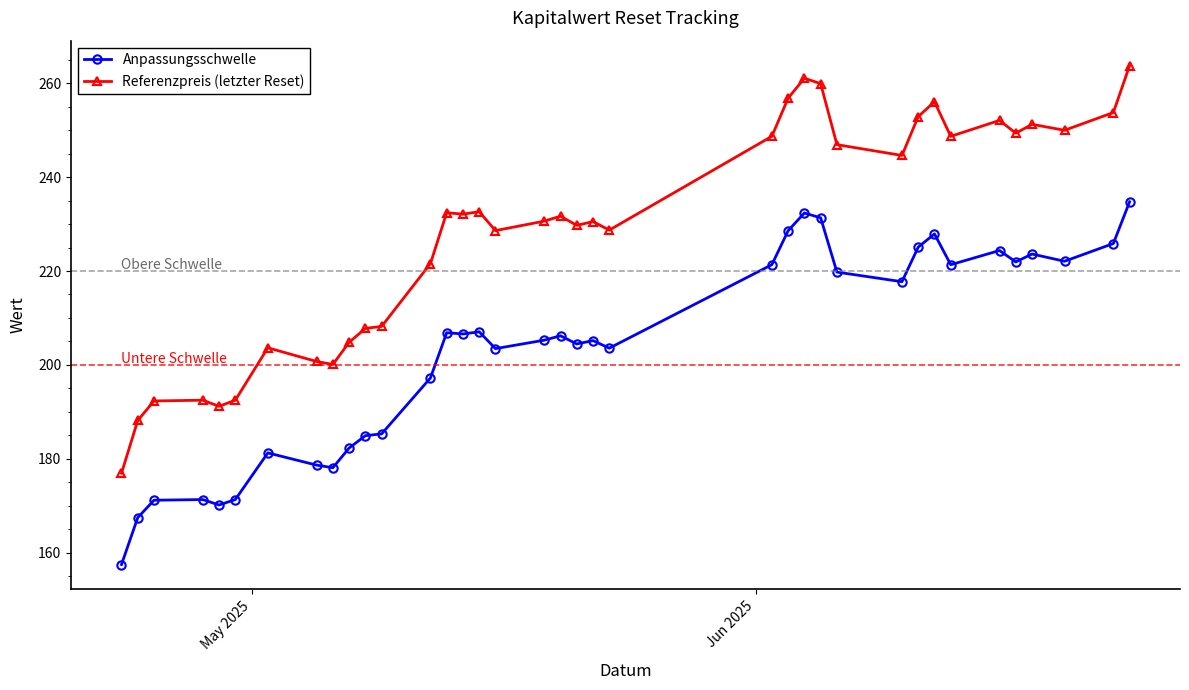

Which series has the largest total across all categories?

Referenzpreis (letzter Reset)